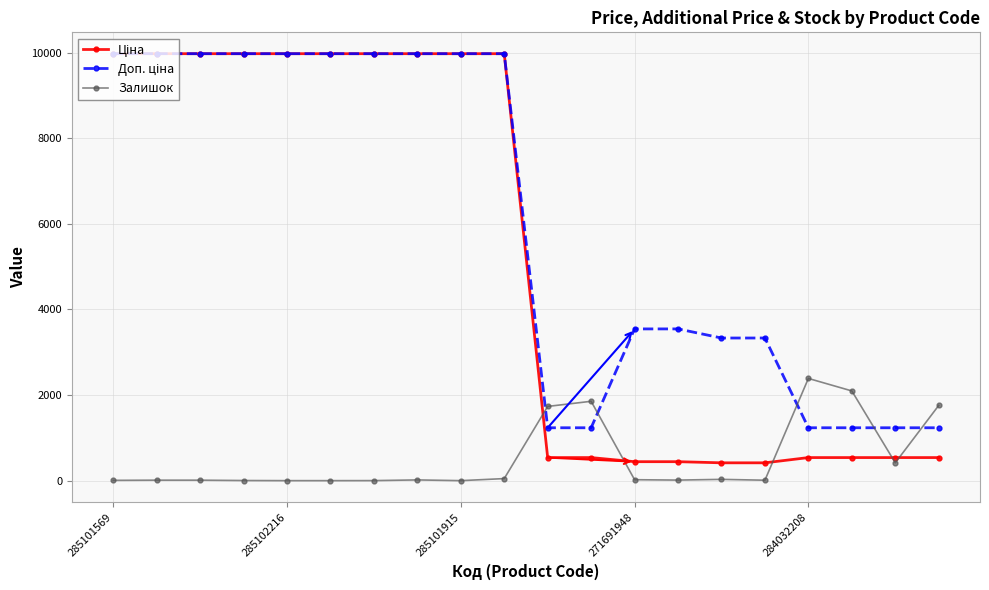

What is the maximum value shown in the chart?

9975.0